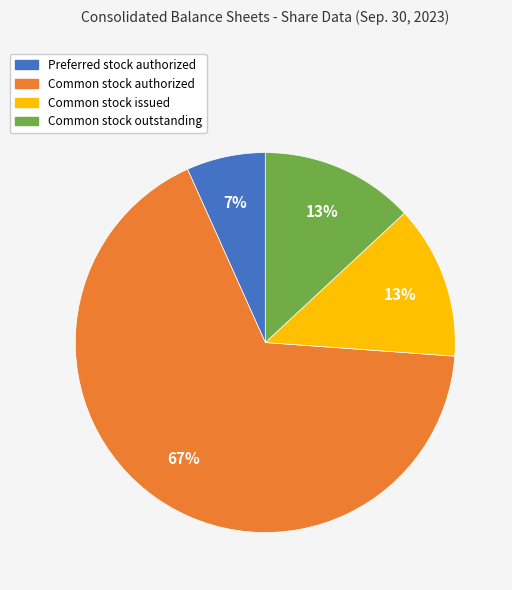

Do Common stock issued and Preferred stock authorized together represent more than half of the pie?

No